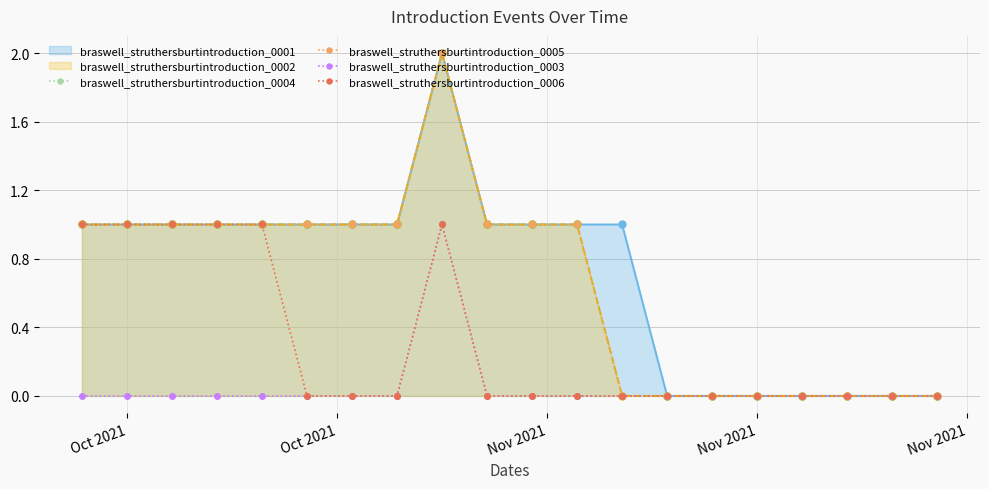

True or false: braswell_struthersburtintroduction_0006 has more than 0 points higher than both neighbors.

True